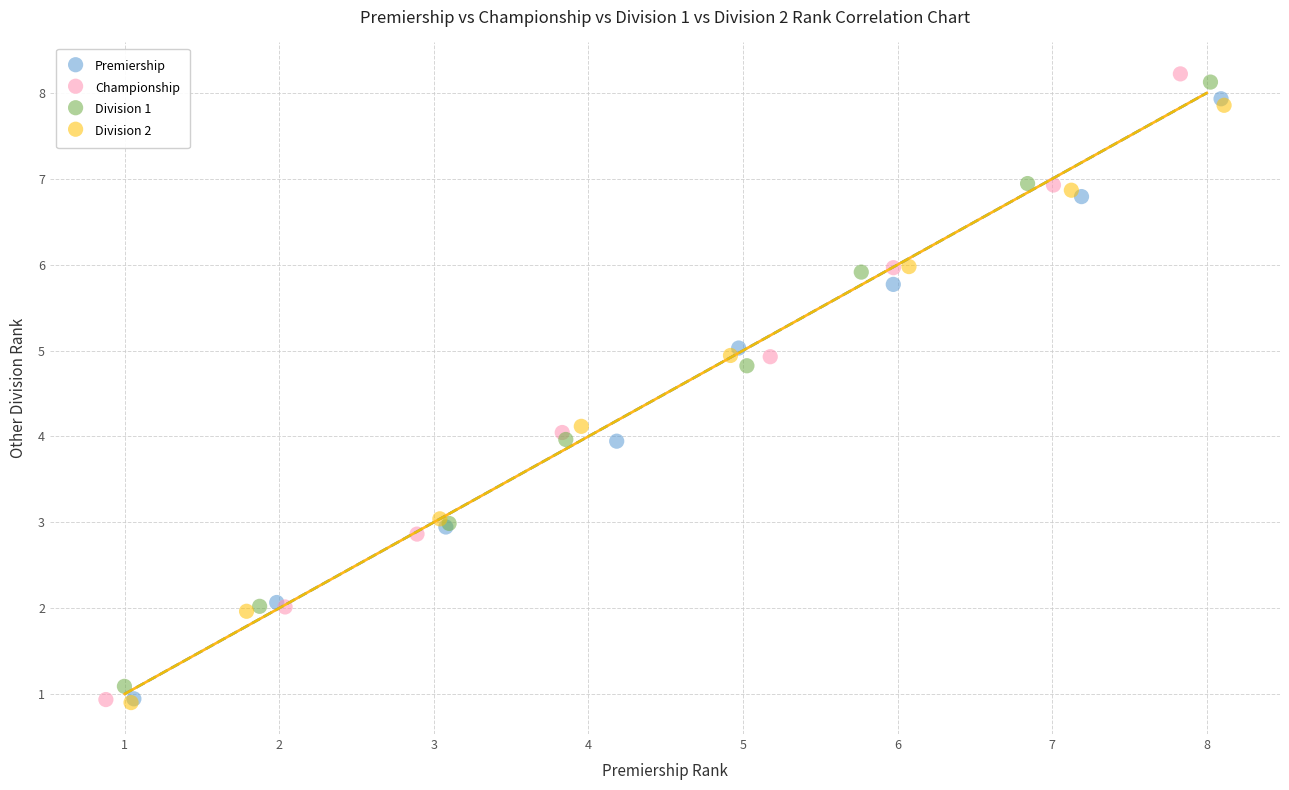

Which series has the widest spread of Y values?

Championship